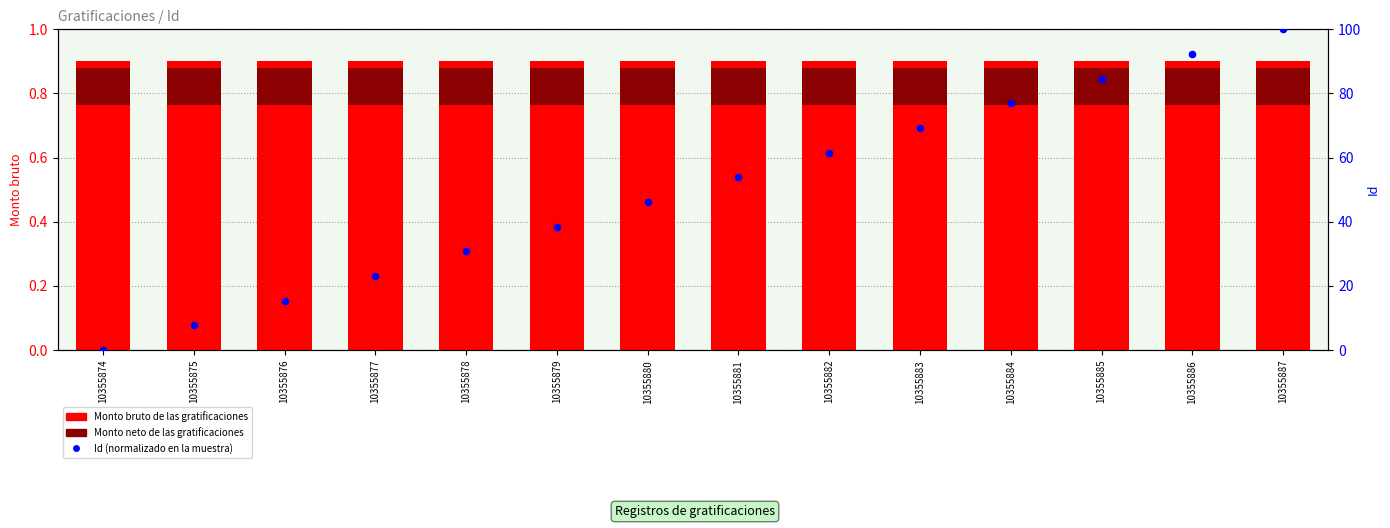

Which series has the largest total across all categories?

Id (normalizado en la muestra)